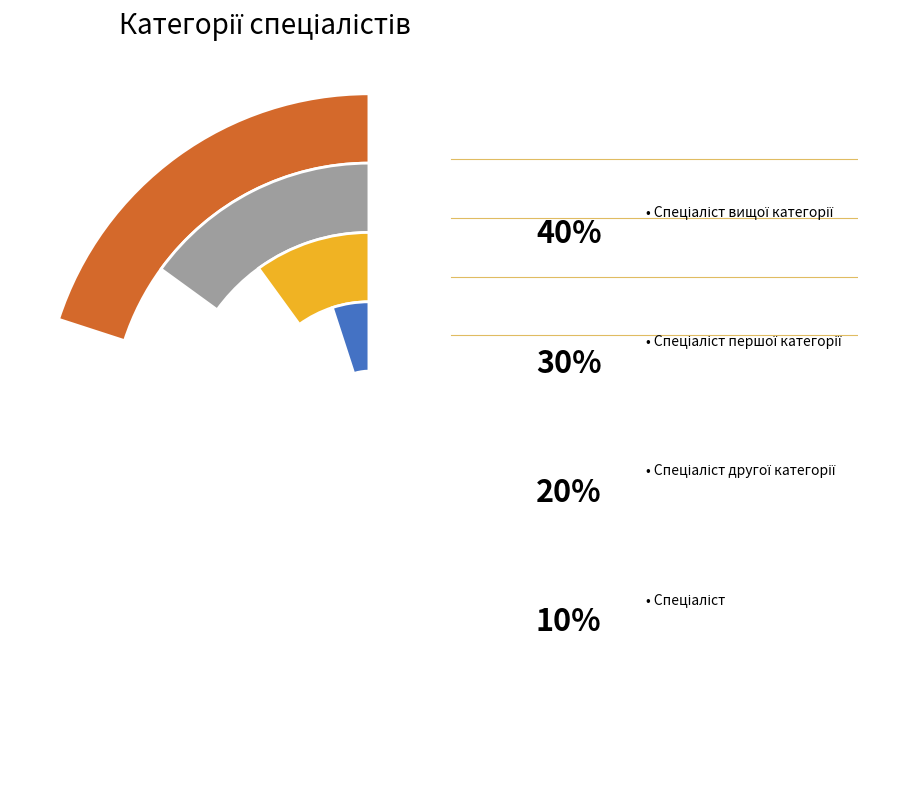

Count the number of slices in the pie.

4